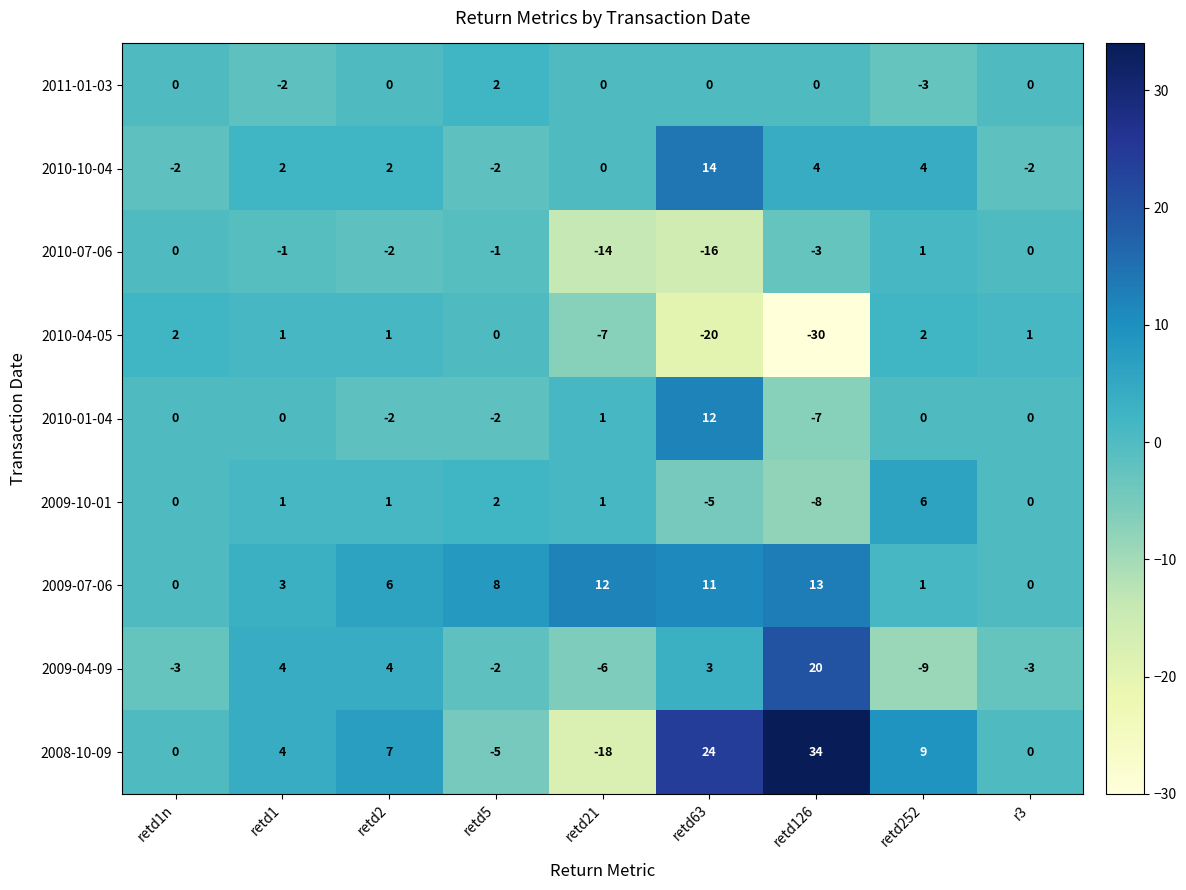

Is it true that 2010-07-06 equals -24 at retd21?

False